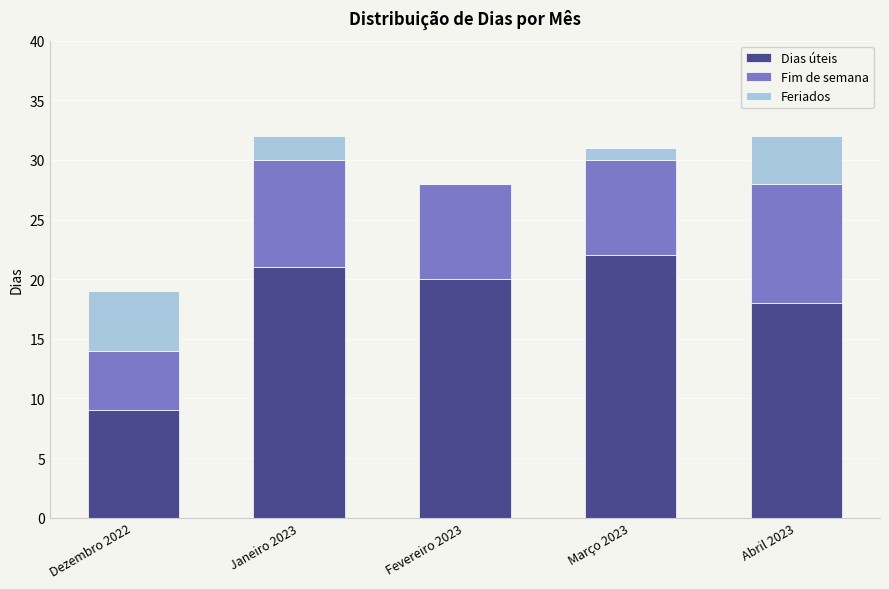

What is the total value across all series at Março 2023?

31